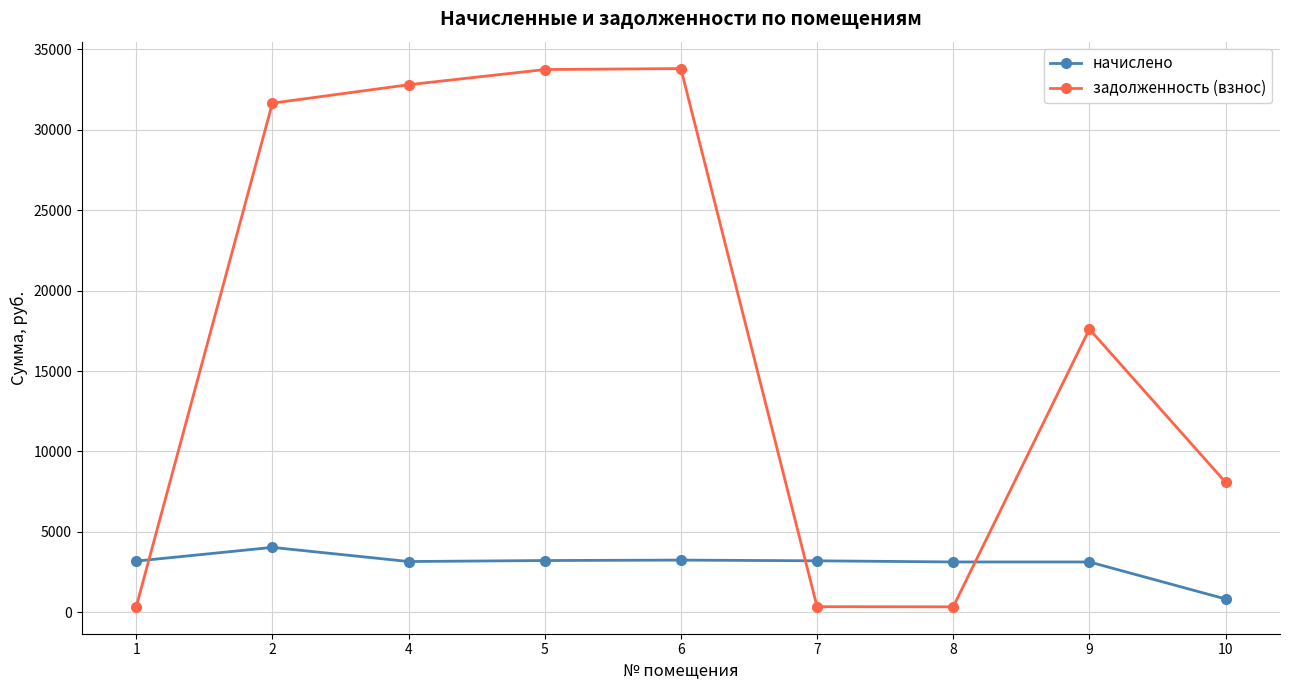

How many interior local valleys does the задолженность (взнос) series have?

1